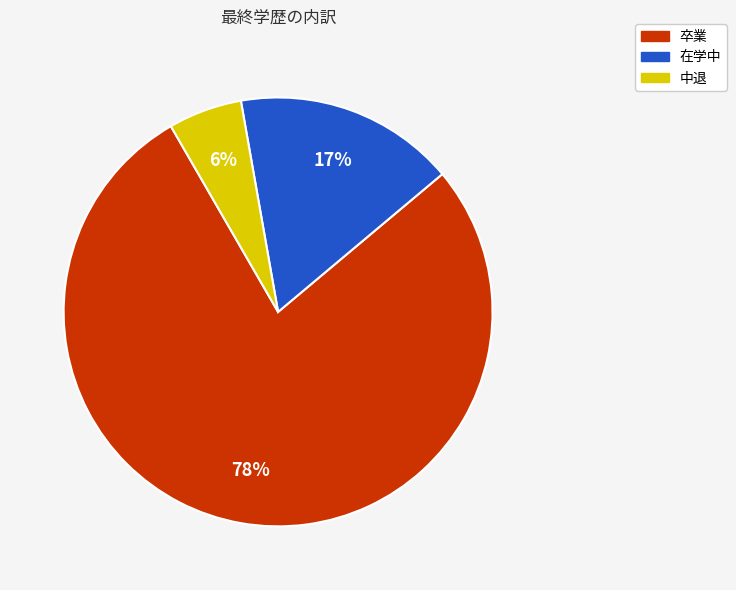

Between 卒業 and 中退, which is larger?

卒業